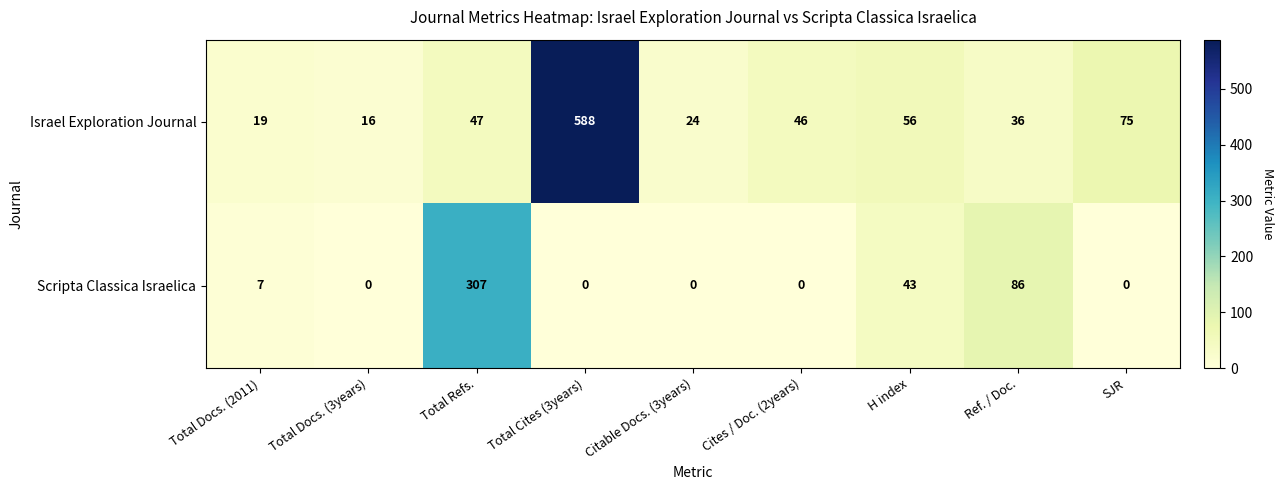

What is the maximum value shown in the chart?

588